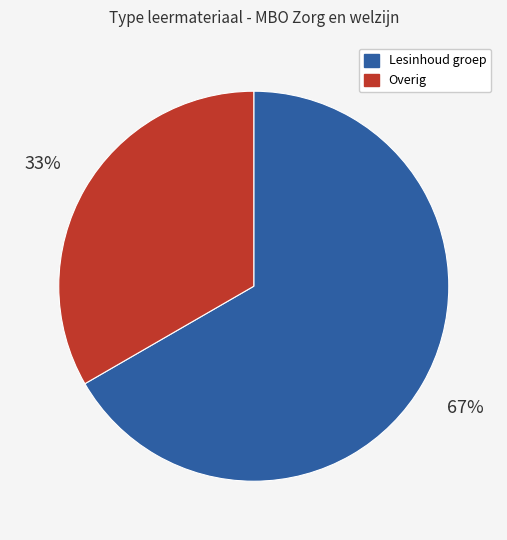

Is there a majority slice in this chart?

Yes